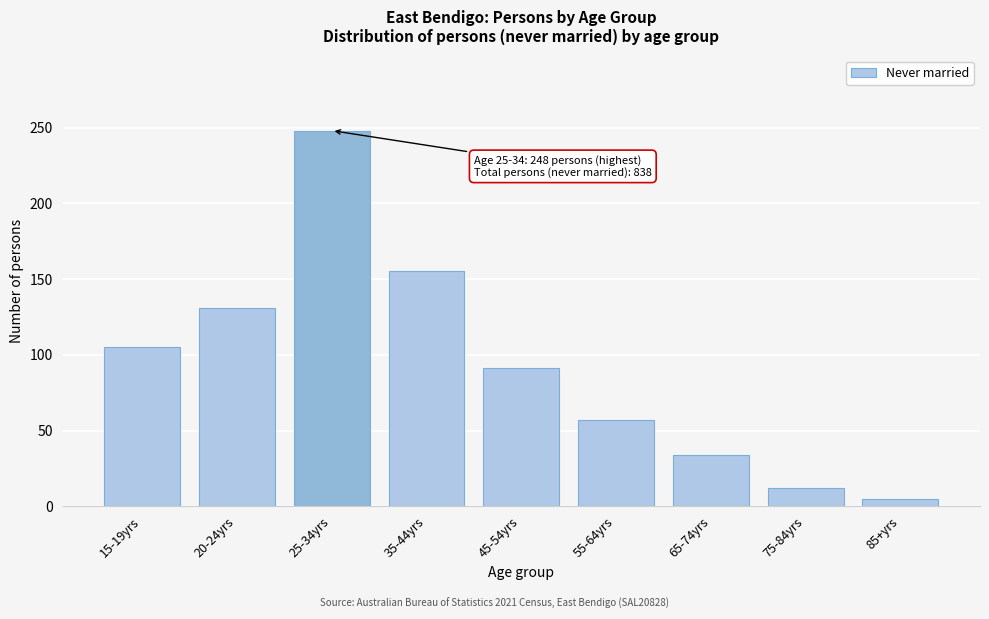

Reading left to right, extract all data points from this chart.

15-19yrs=105	20-24yrs=131	25-34yrs=248	35-44yrs=155	45-54yrs=91	55-64yrs=57	65-74yrs=34	75-84yrs=12	85+yrs=5